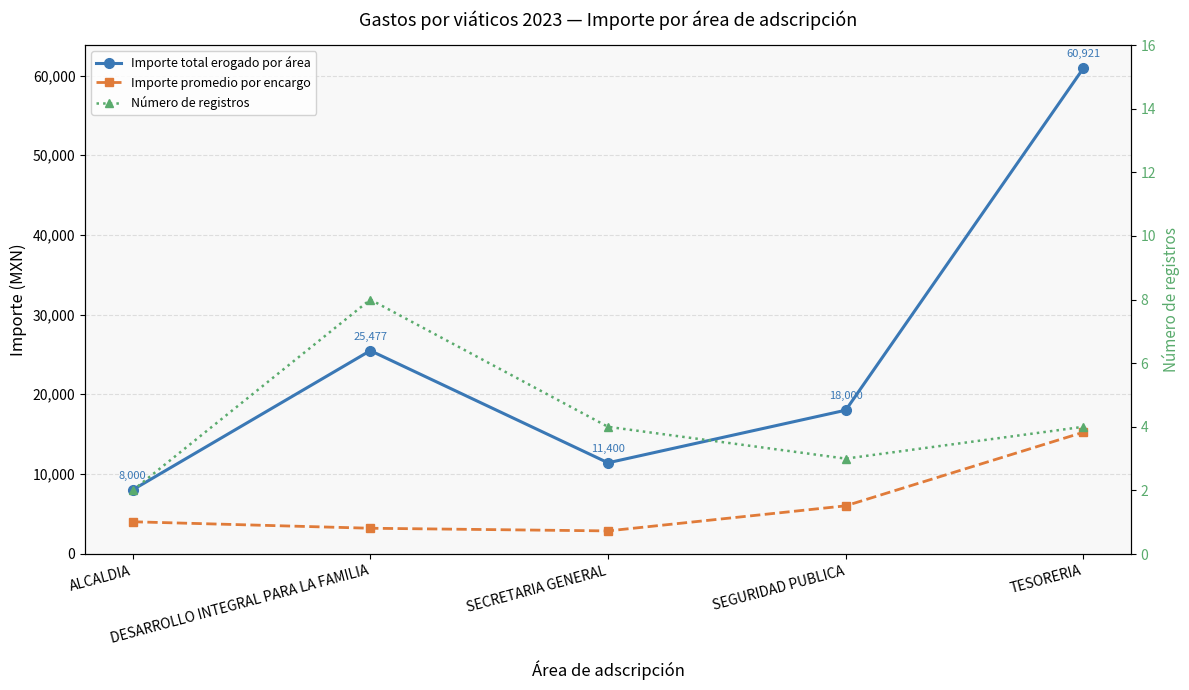

Between DESARROLLO INTEGRAL PARA LA FAMILIA and SECRETARIA GENERAL, which series saw the biggest shift?

Importe total erogado por área